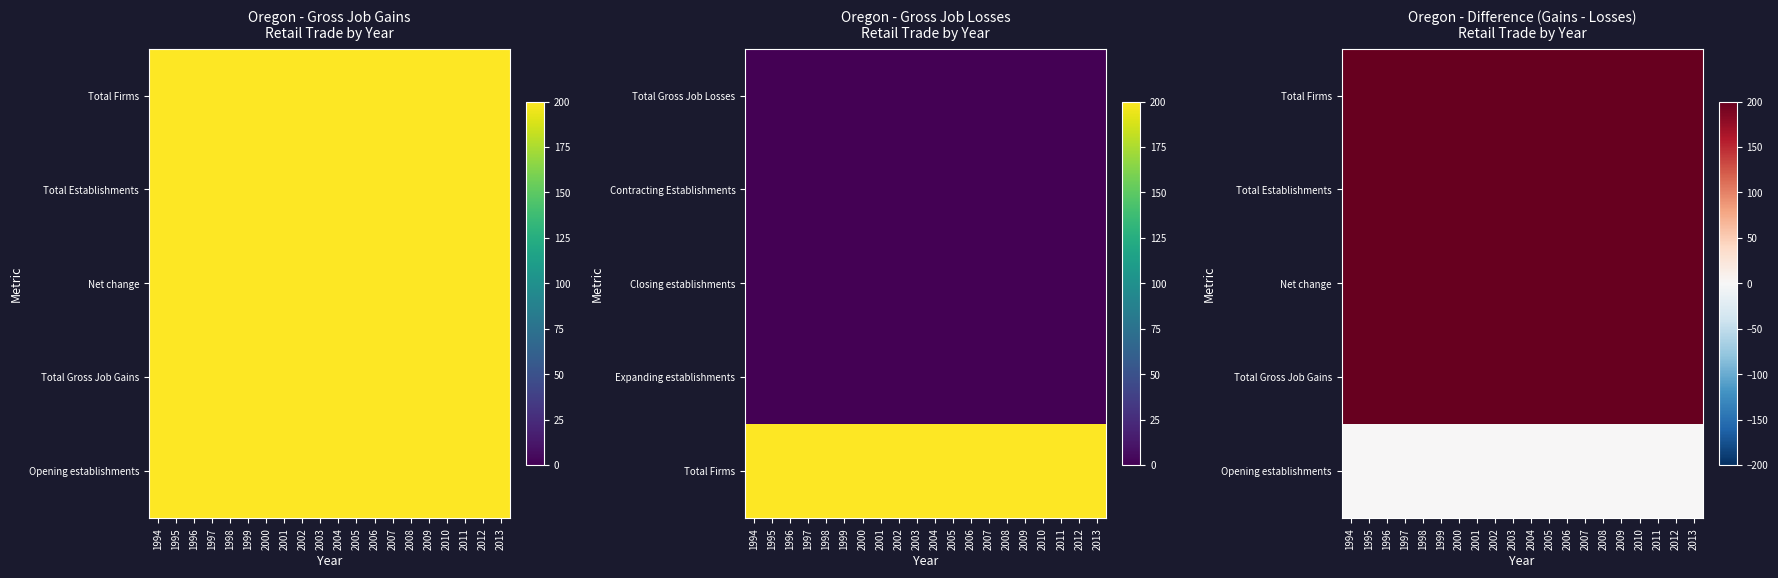

What is the average value of the Total Gross Job Gains series?

200